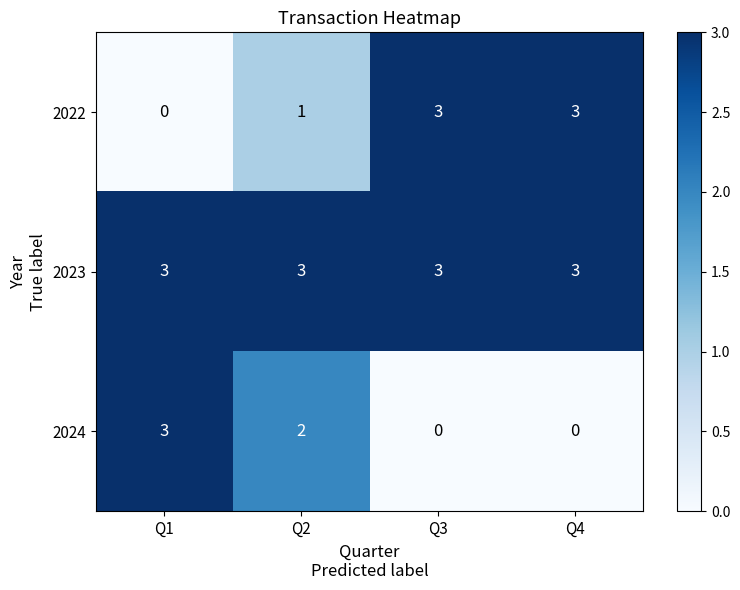

What is the total value across all series at Q2?

6